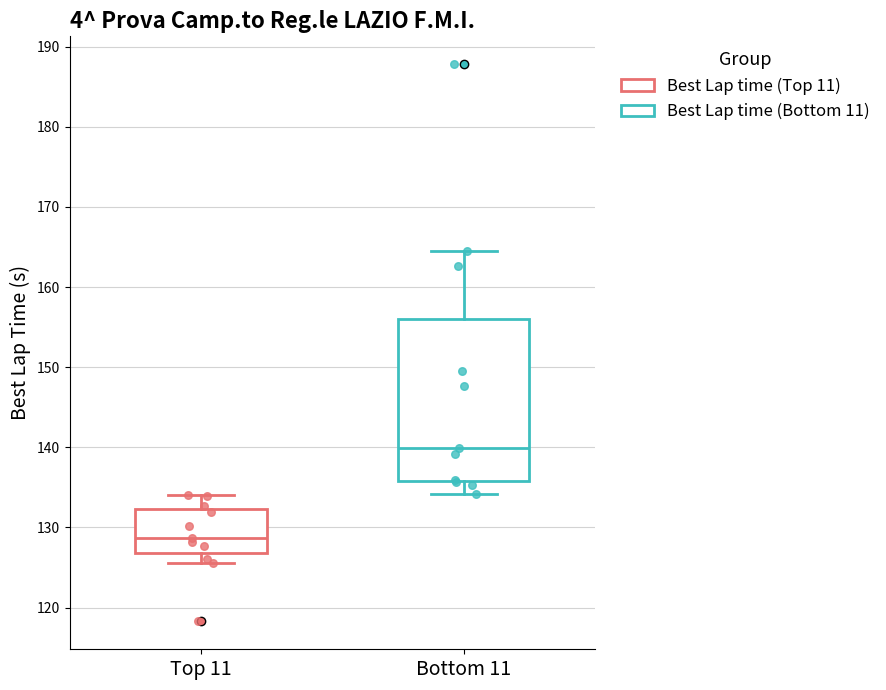

Reading left to right, transcribe this box plot: for each box, give where its median line is, the range the box spans, and where its two whiskers end, as read against the y-axis. The values are not printed on the chart, so give them approximately, as read against the axis.

Top 11: median 129, box 127 to 132, whiskers 126 to 134
Bottom 11: median 140, box 136 to 156, whiskers 134 to 164